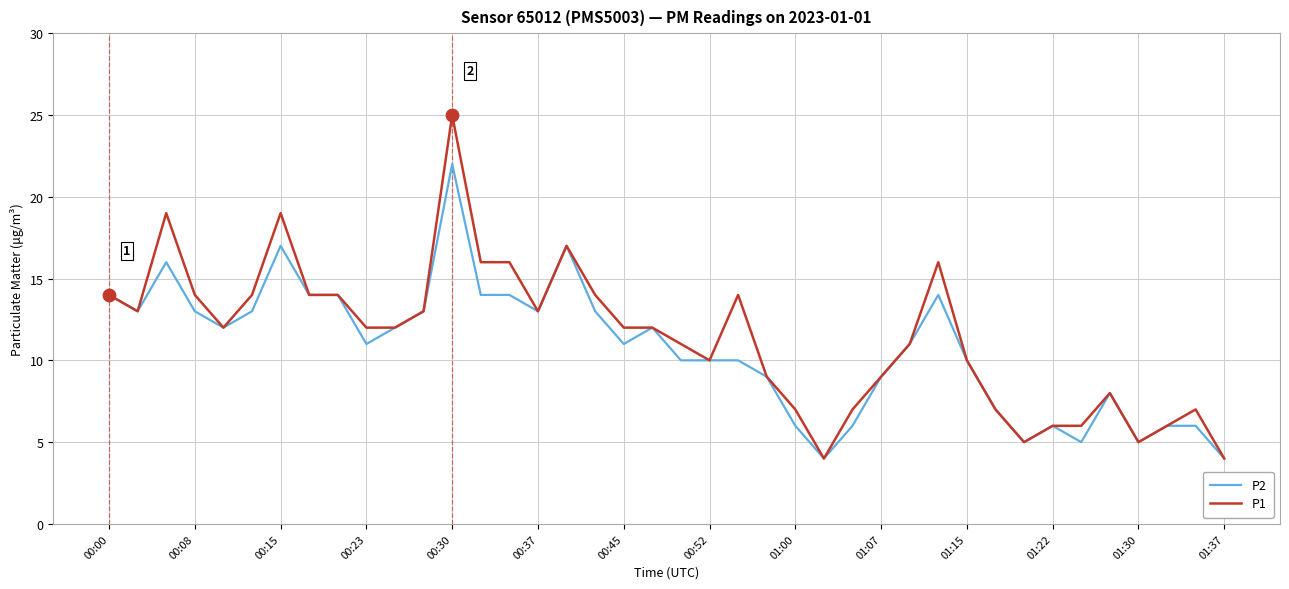

List the series in order of their peak value, highest first.

P1, P2